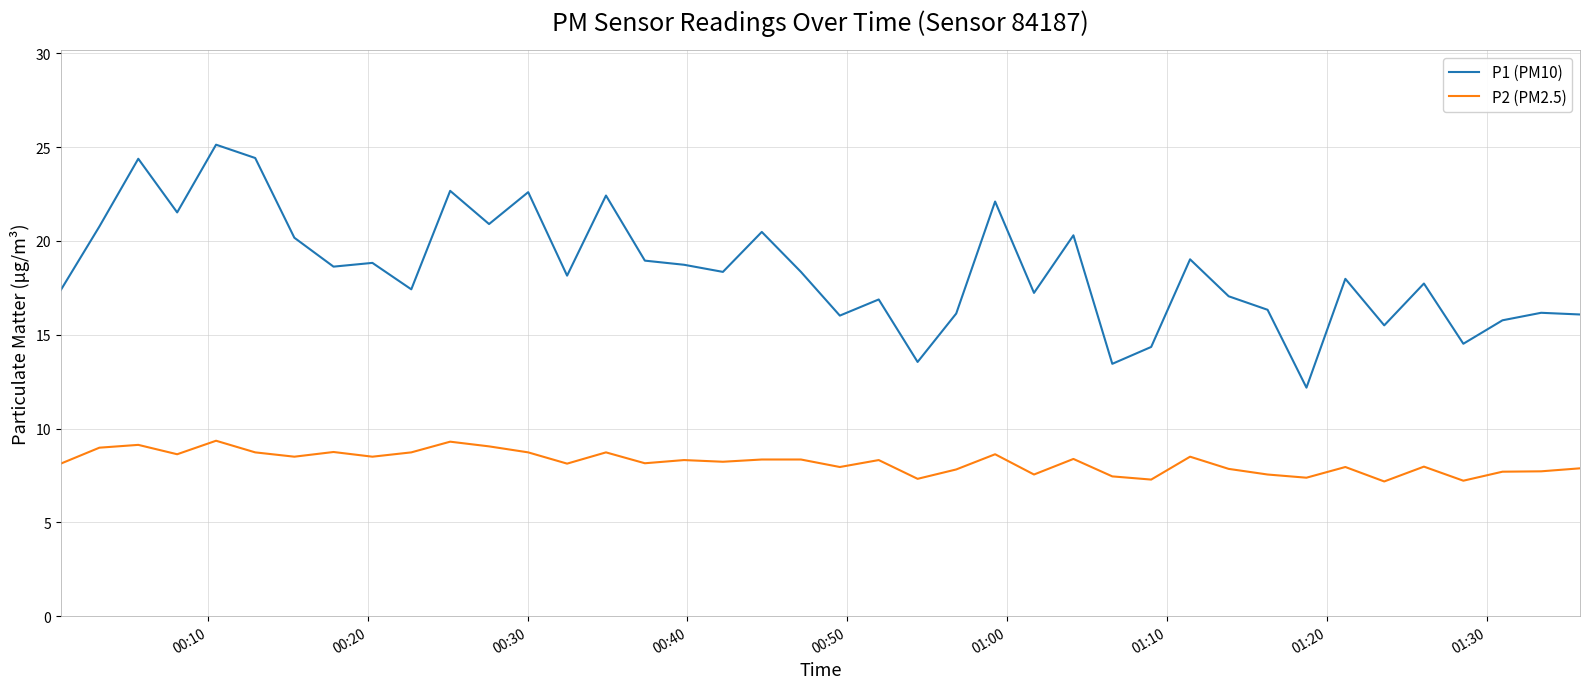

Which series has the largest range (max minus min)?

P1 (PM10)